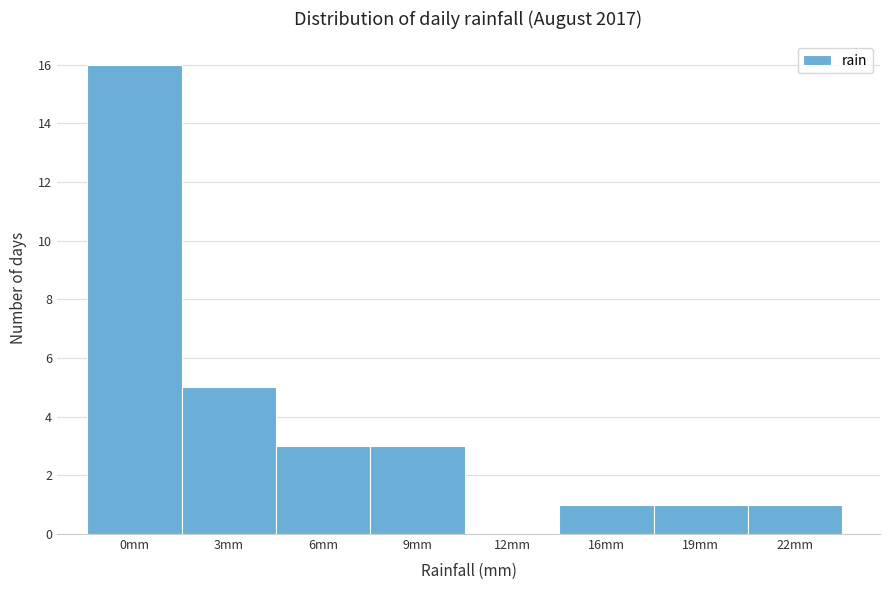

Reading left to right, extract all data points from this chart.

0mm=16	3mm=5	6mm=3	9mm=3	12mm=0	16mm=1	19mm=1	22mm=1